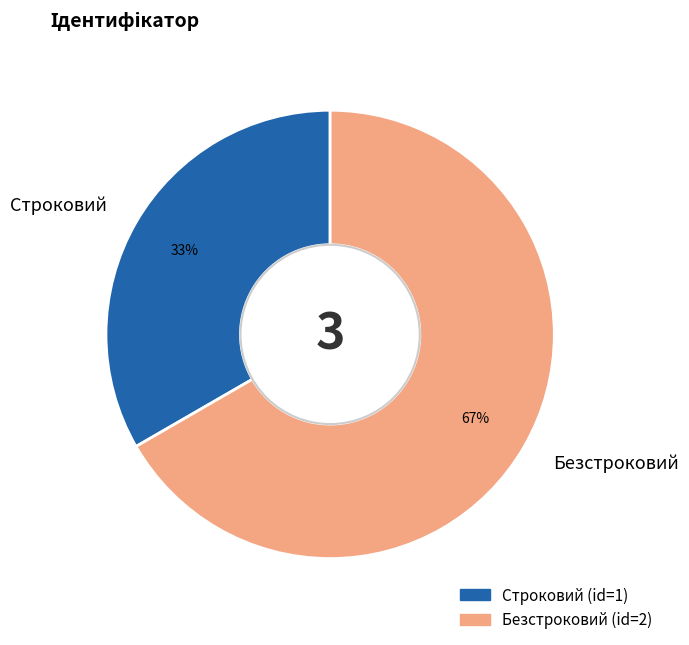

To the nearest percent, what percentage of the pie is Строковий?

33%